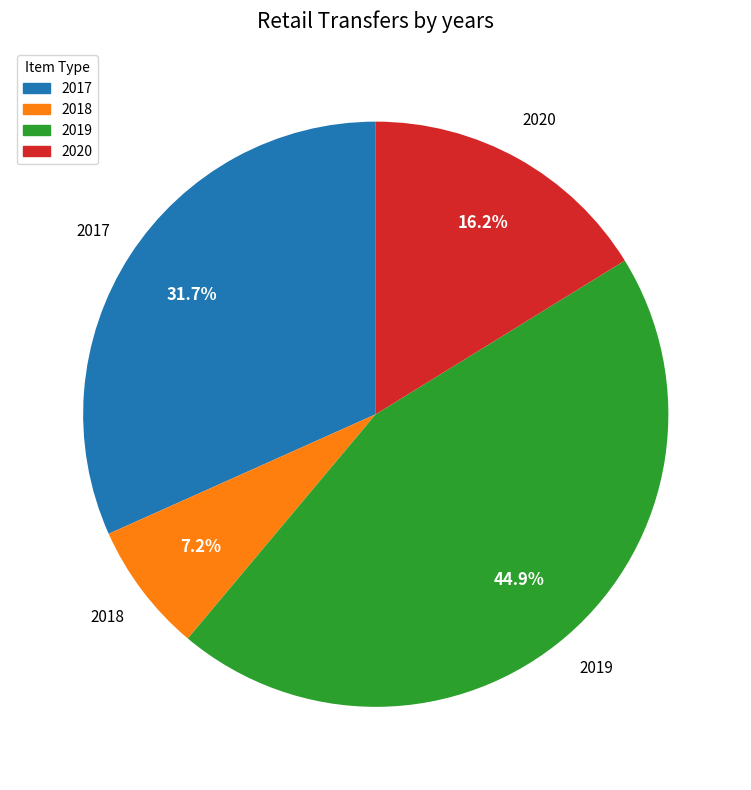

To the nearest percent, what is the difference between the largest and smallest slice percentages?

38%